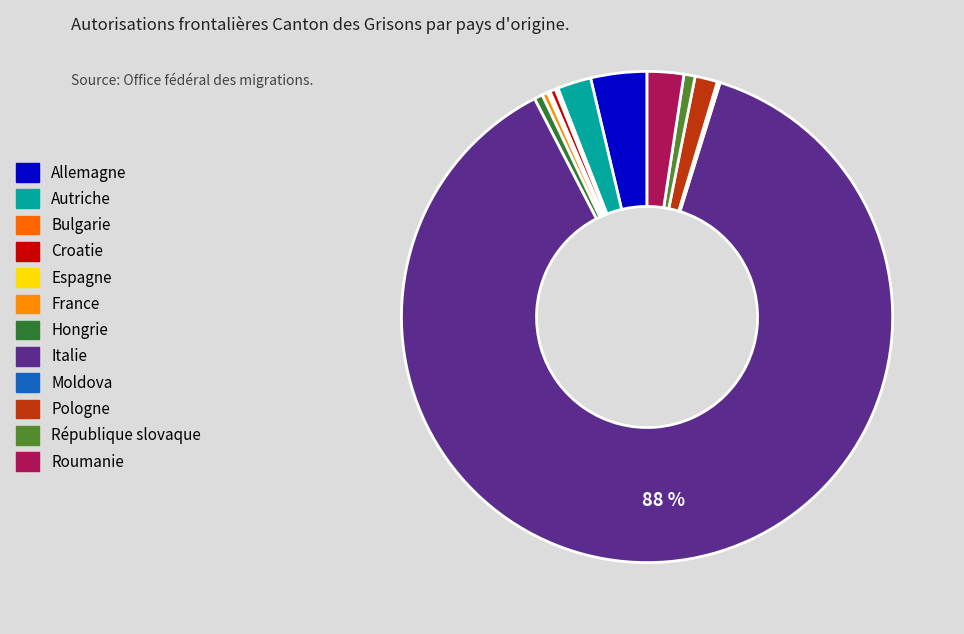

Which category has the smallest portion of the pie?

Bulgarie